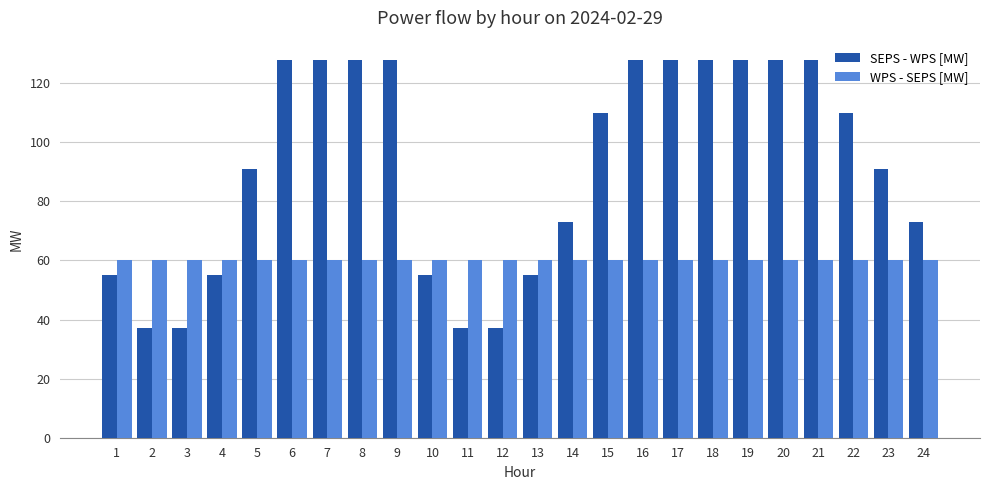

Between 4 and 6, which series saw the biggest shift?

SEPS - WPS [MW]